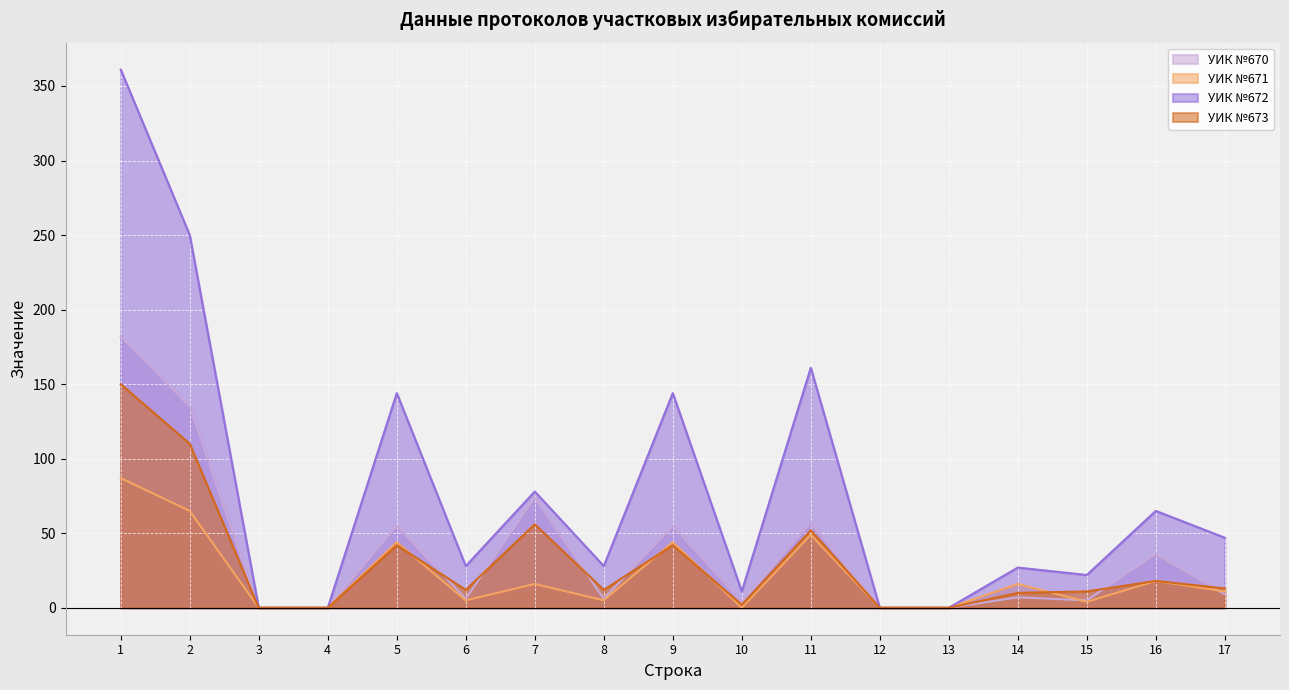

Between 12 and 17, which series saw the biggest shift?

УИК №672